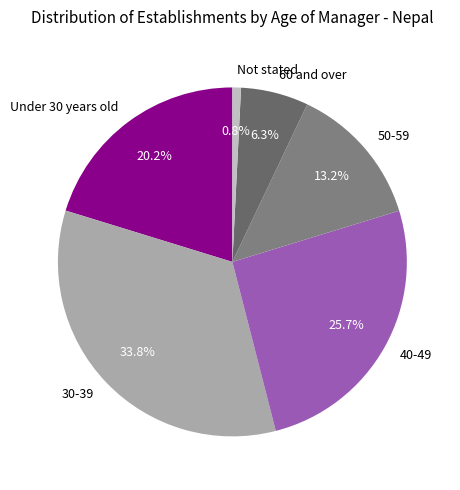

Count the number of slices in the pie.

6